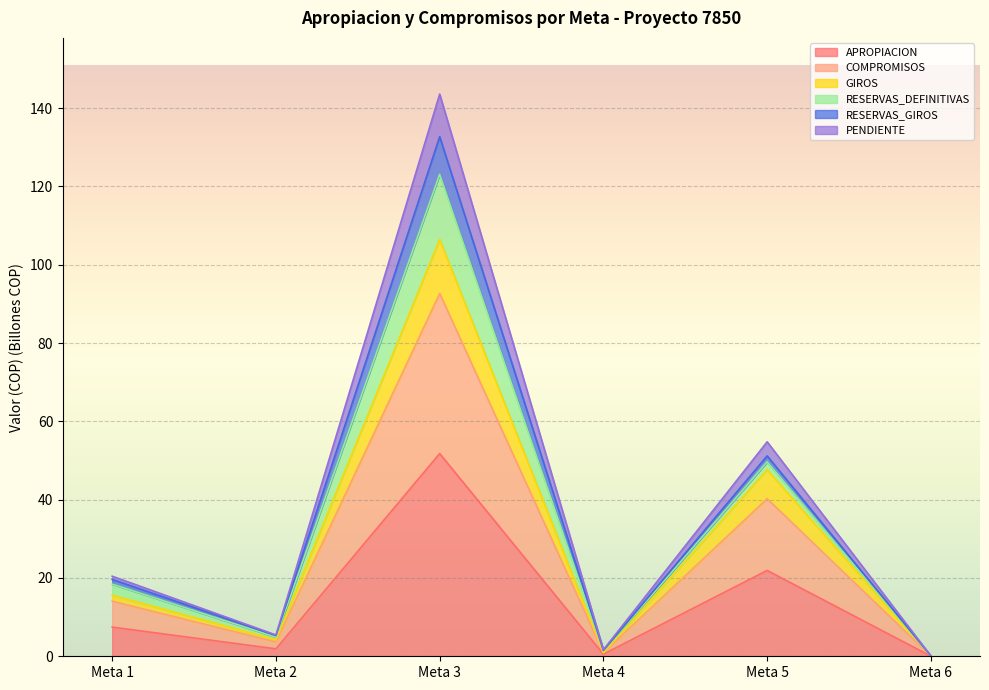

The value of APROPIACION at Meta 6 is 0.0. True or false?

True